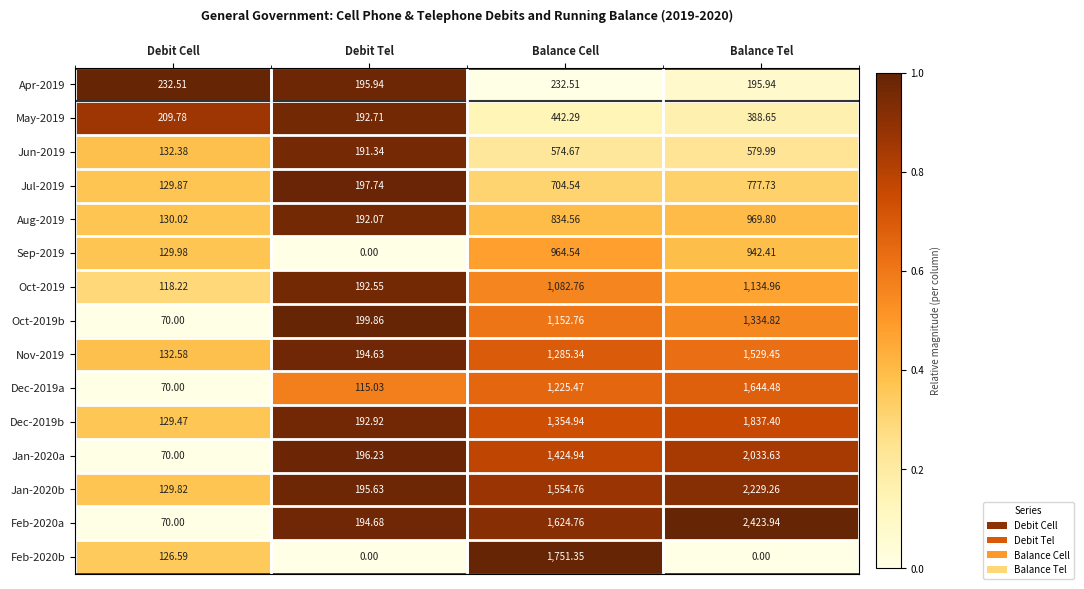

Rank the categories by Sep-2019 value from highest to lowest.

Balance Cell, Balance Tel, Debit Cell, Debit Tel